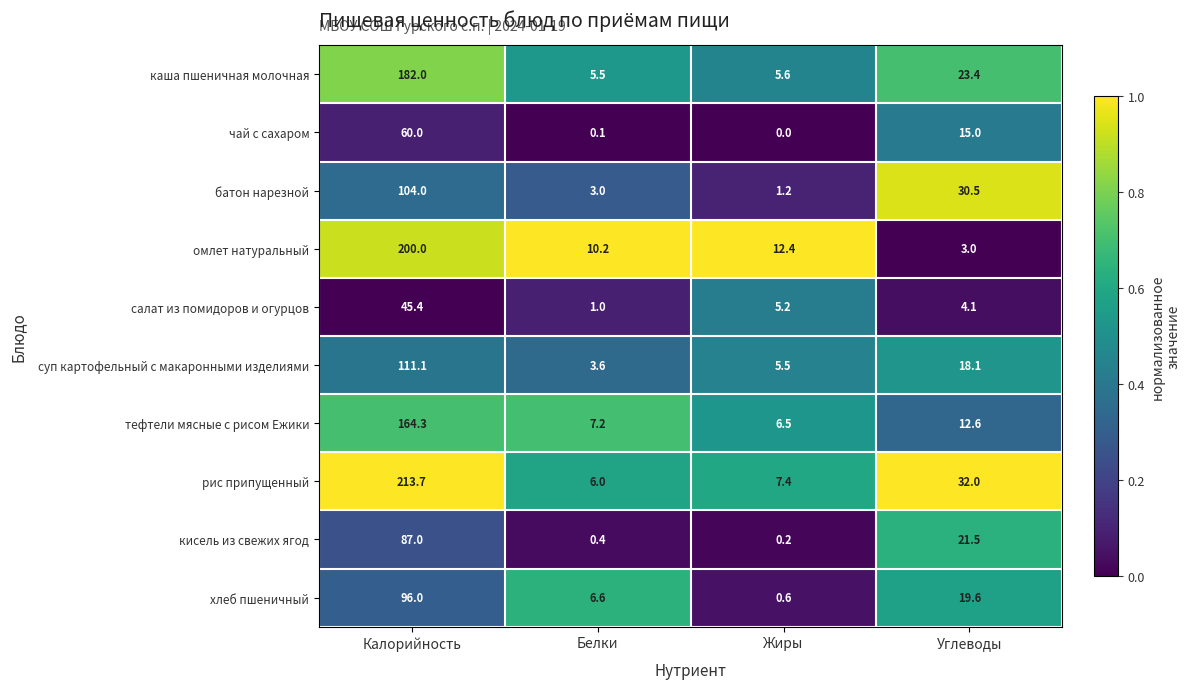

The value of каша пшеничная молочная at Белки is 5.5. True or false?

True